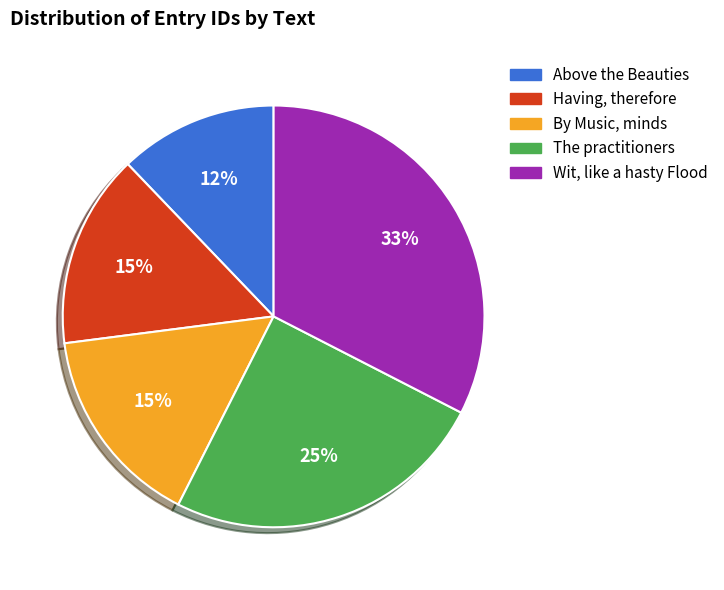

Is there any slice that represents more than half of the pie?

No